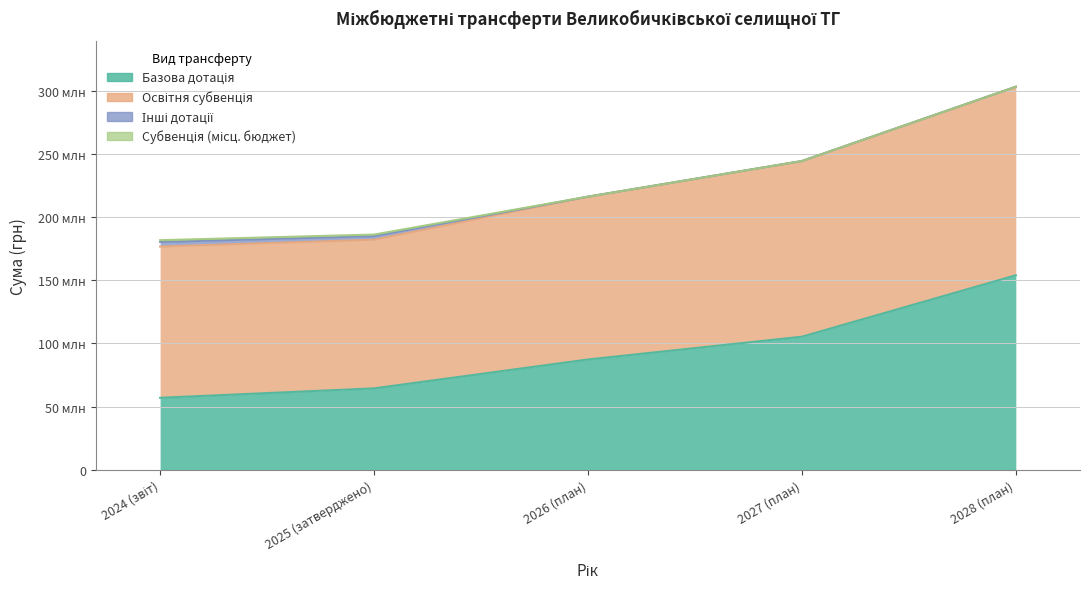

What is the sum of the Базова дотація values at 2026 (план) and 2027 (план)?

192572600